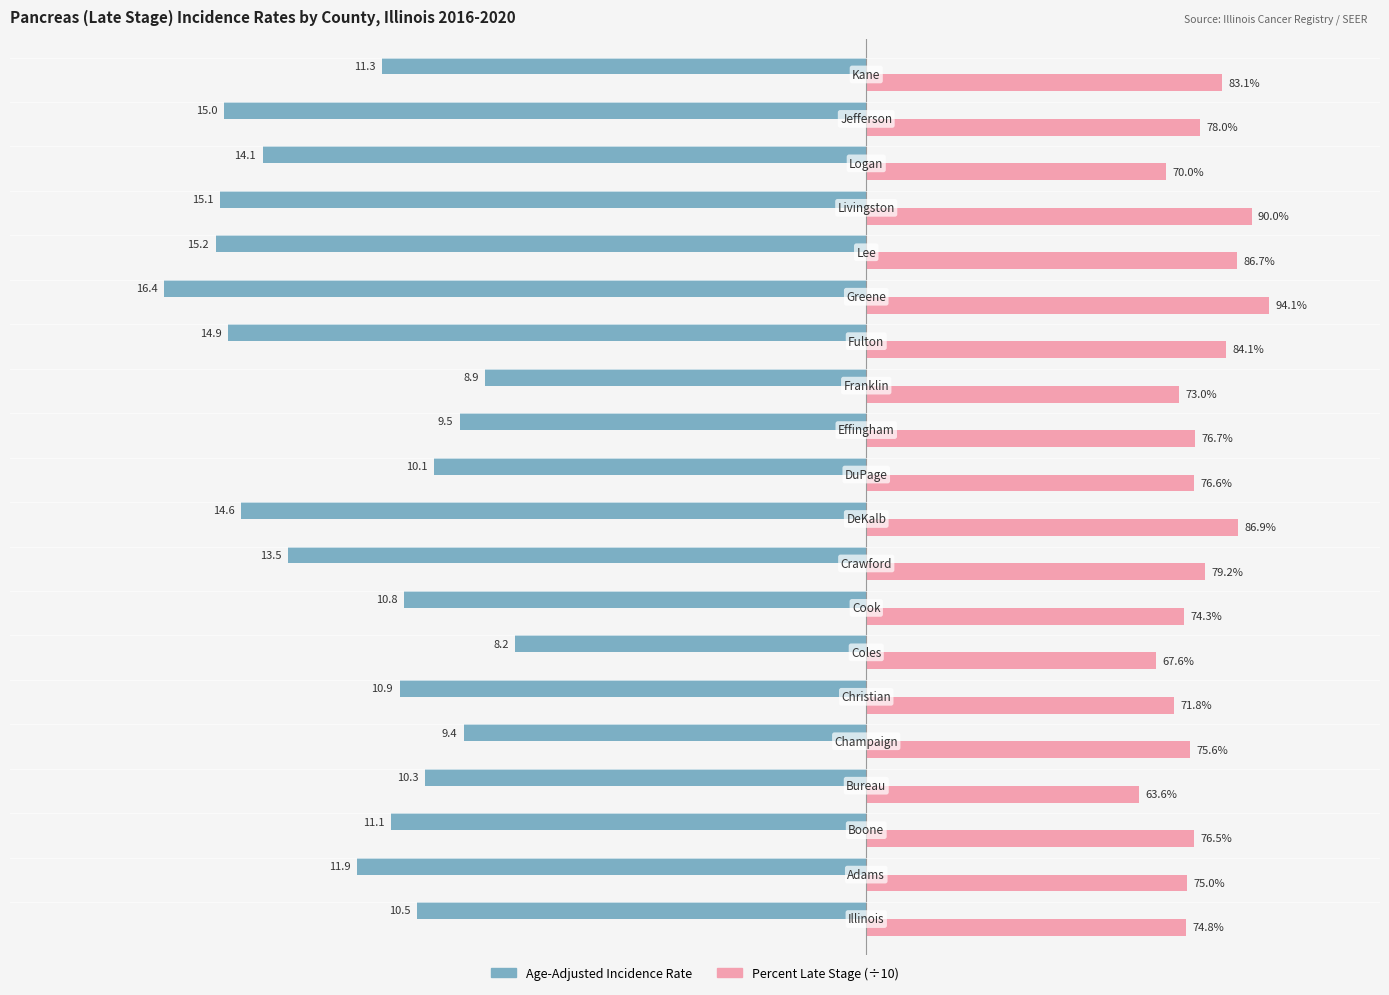

What are all the series names shown in the legend?

Age-Adjusted Incidence Rate, Percent Late Stage (÷10)